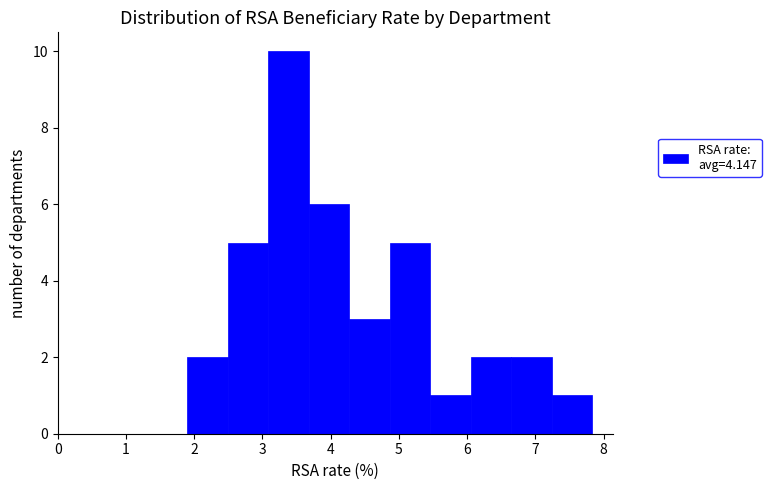

Reading left to right, list every bar in this chart as the range it spans on the x-axis followed by its height. Neither the bar edges nor the heights are printed on the chart, so give them approximately, as read against the axes.

1.9 to 2.5: 2
2.5 to 3.1: 5
3.1 to 3.7: 10
3.7 to 4.3: 6
4.3 to 4.9: 3
4.9 to 5.5: 5
5.5 to 6.1: 1
6.1 to 6.6: 2
6.6 to 7.2: 2
7.2 to 7.8: 1